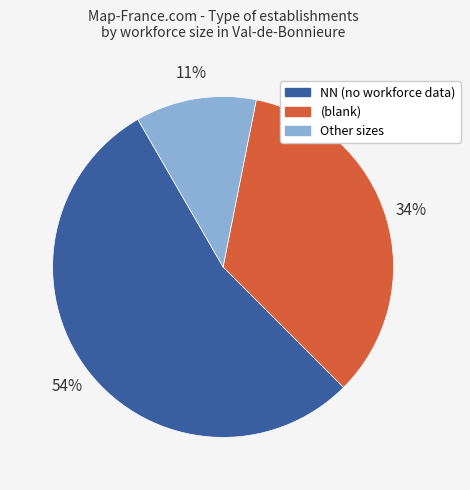

Does any single category account for the majority?

Yes